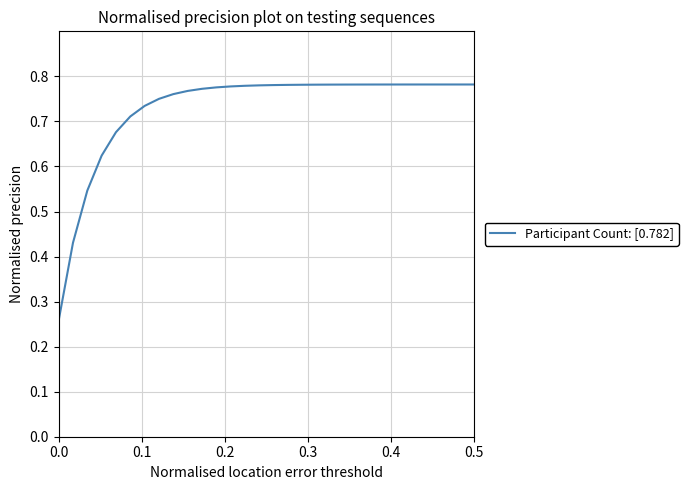

Count the values in the range 0 to 1.

30